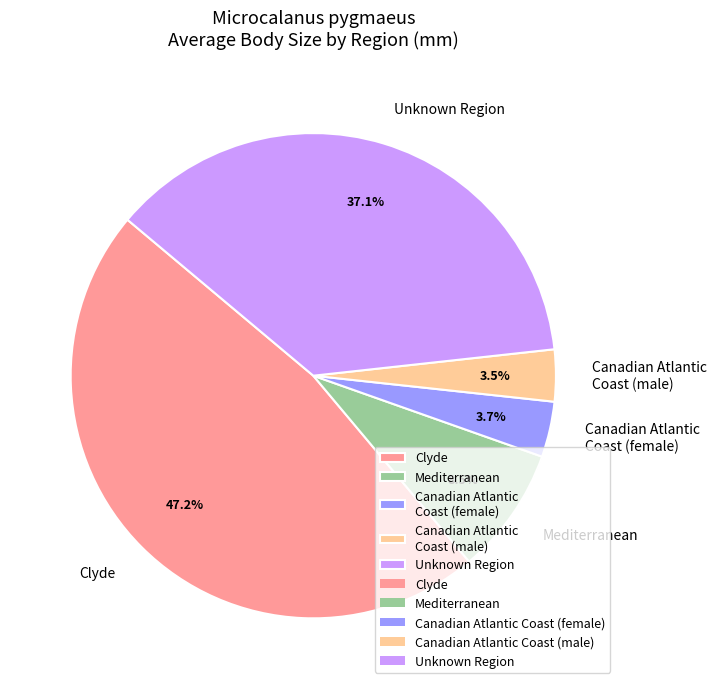

What is the ratio of the value at Unknown Region to the value at Mediterranean?

4.4